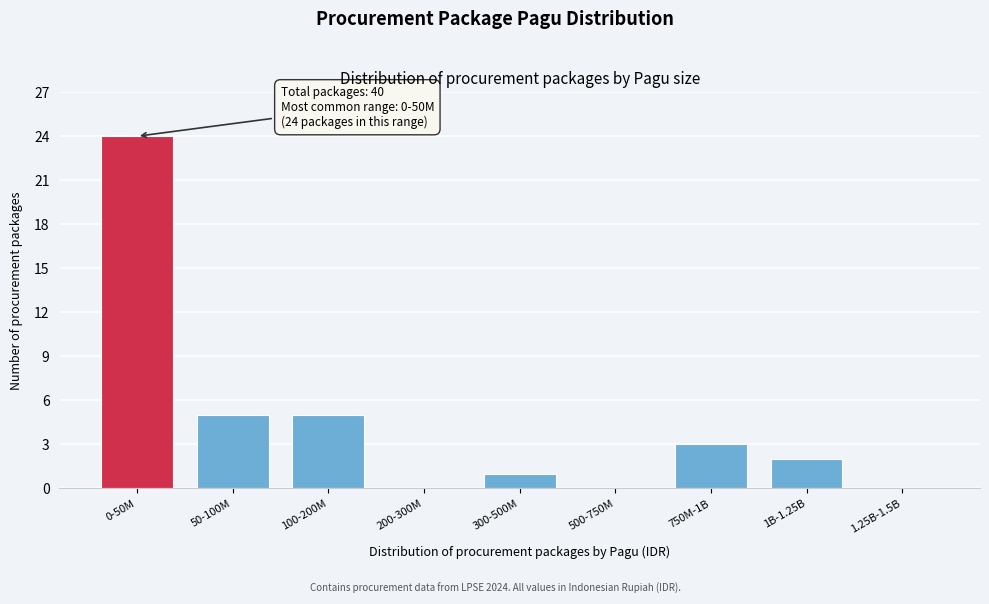

Reading right to left, what are all the values shown in this chart?

1.25B-1.5B=0	1B-1.25B=2	750M-1B=3	500-750M=0	300-500M=1	200-300M=0	100-200M=5	50-100M=5	0-50M=24